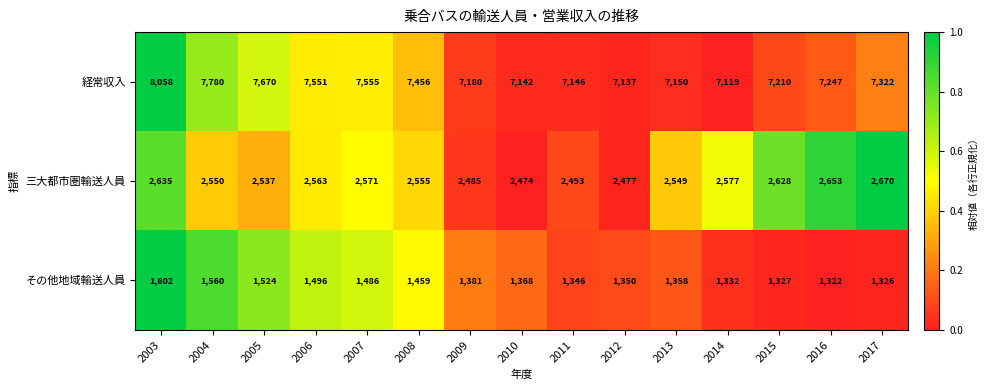

List the series in order of their peak value, highest first.

経常収入, 三大都市圏輸送人員, その他地域輸送人員